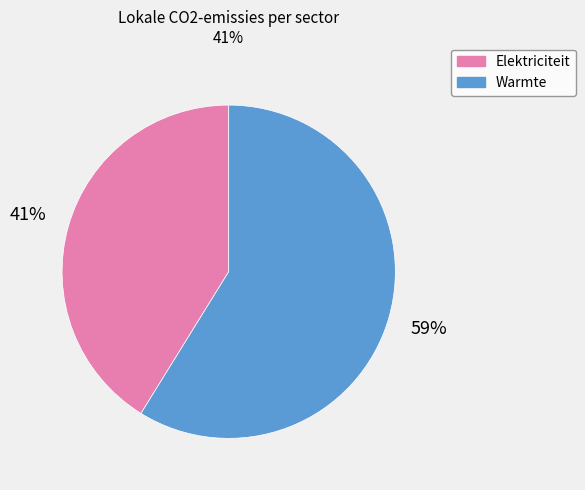

Combined, do Warmte and Elektriciteit account for over 50%?

Yes